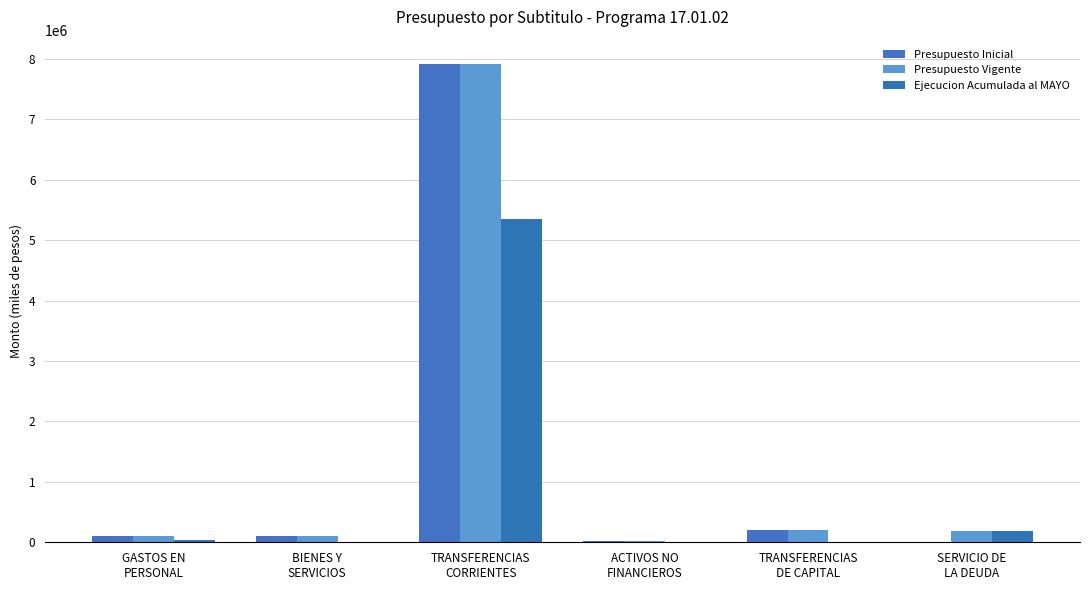

How many data points does each series have?

6